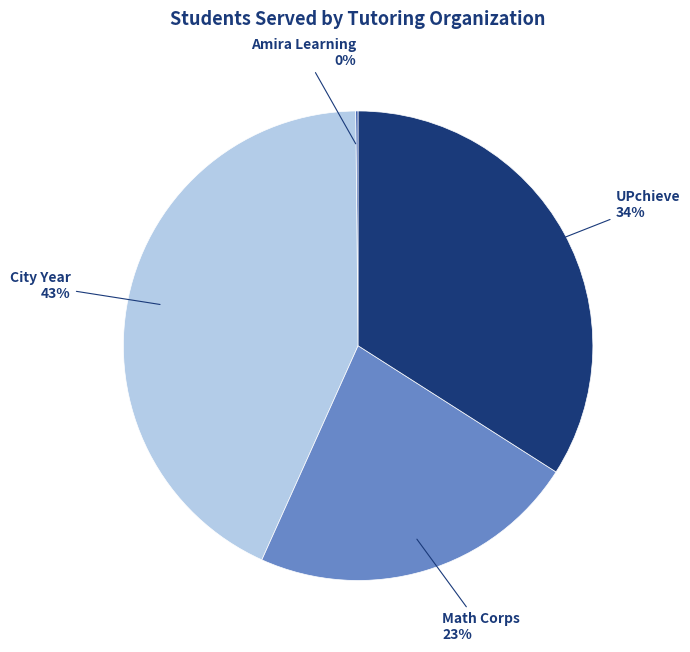

Is there any slice that represents more than half of the pie?

No